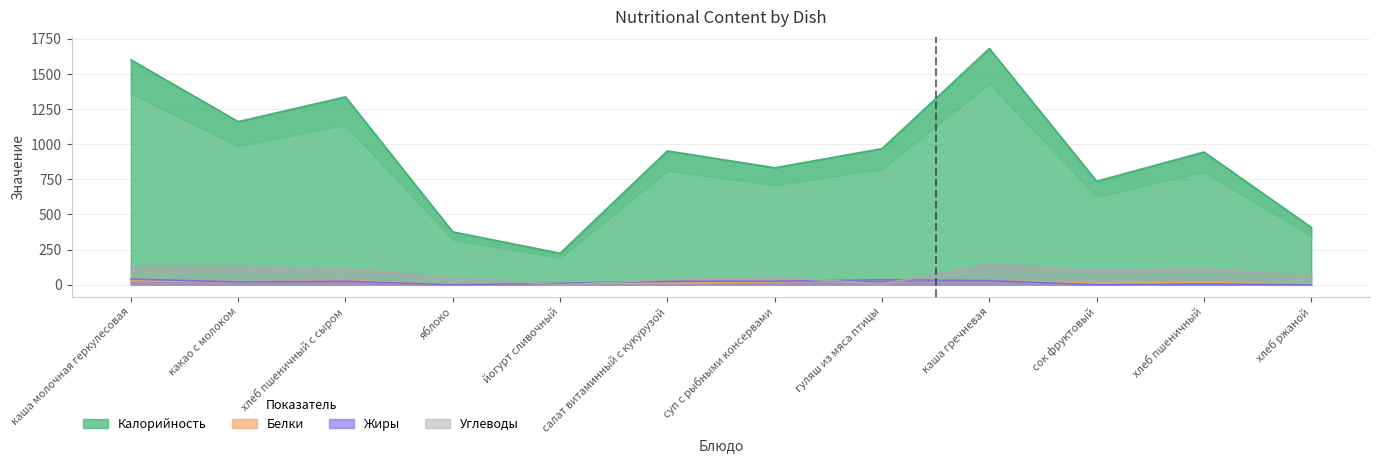

What is the approximate value of Белки at сок фруктовый, to the nearest 10?

10